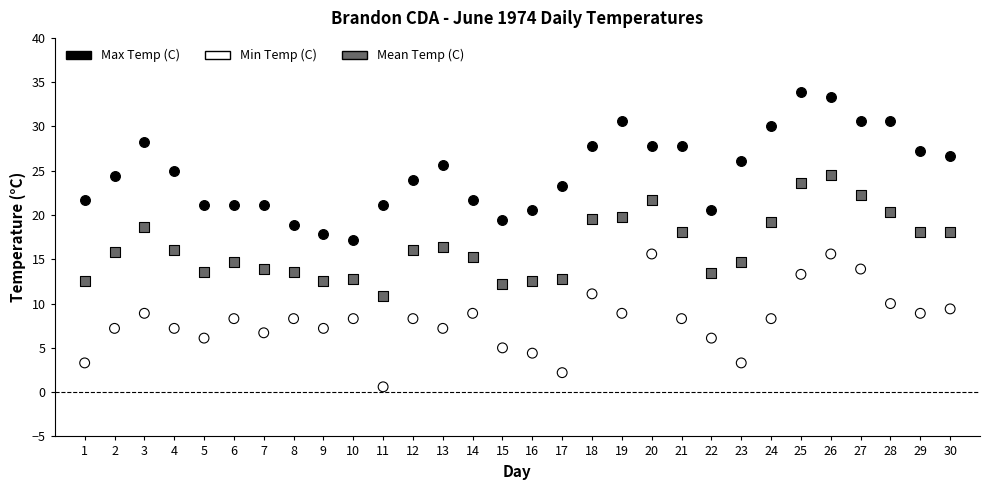

Which series reaches the maximum Y coordinate?

Max Temp (C)